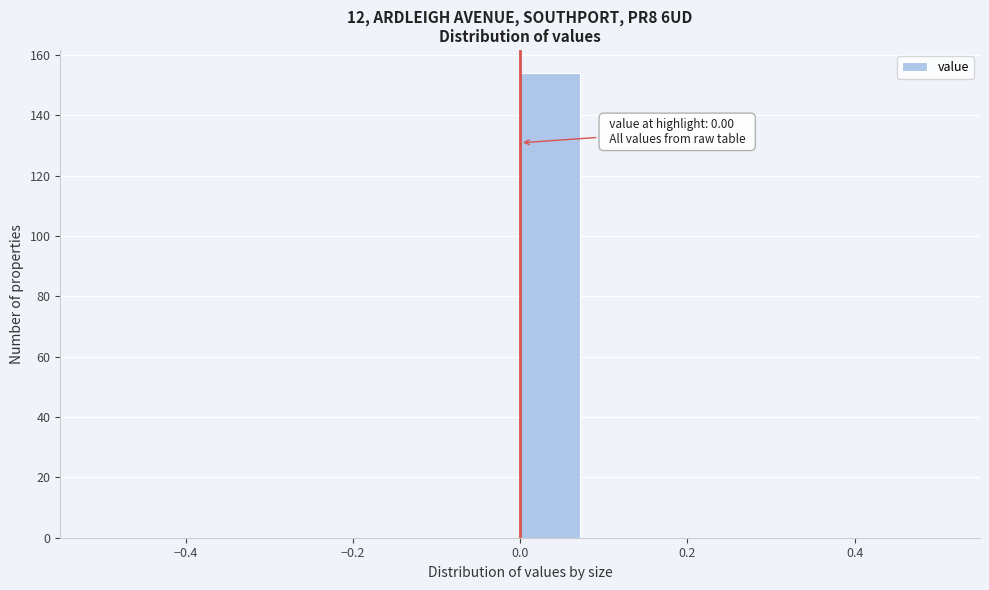

Read against the x-axis, roughly where is the centre of the tallest bar?

0.04